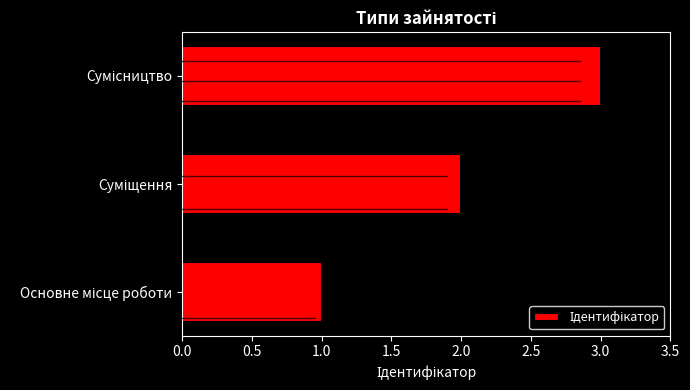

What is the greatest value displayed?

3